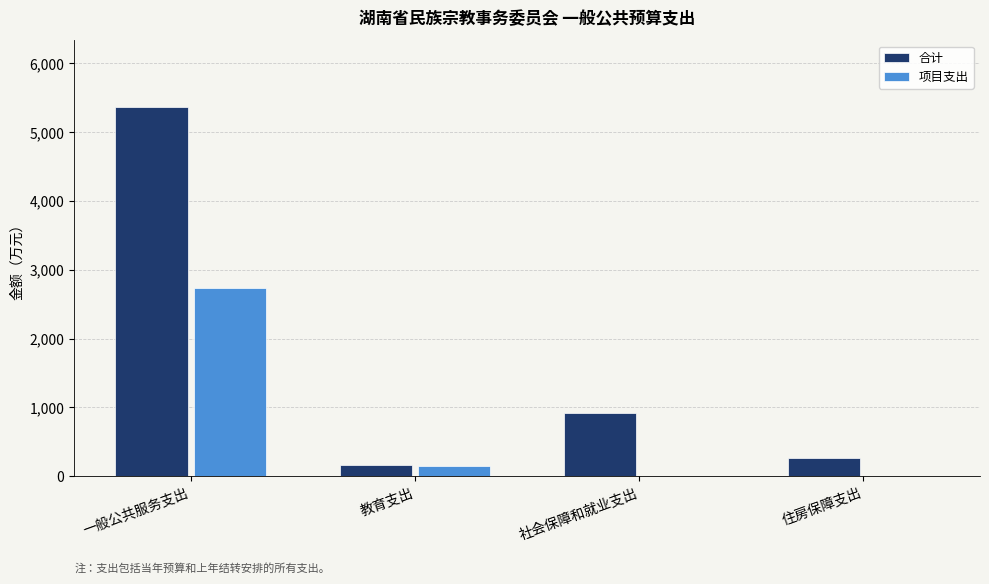

At which label is 项目支出 closest to 1367?

教育支出